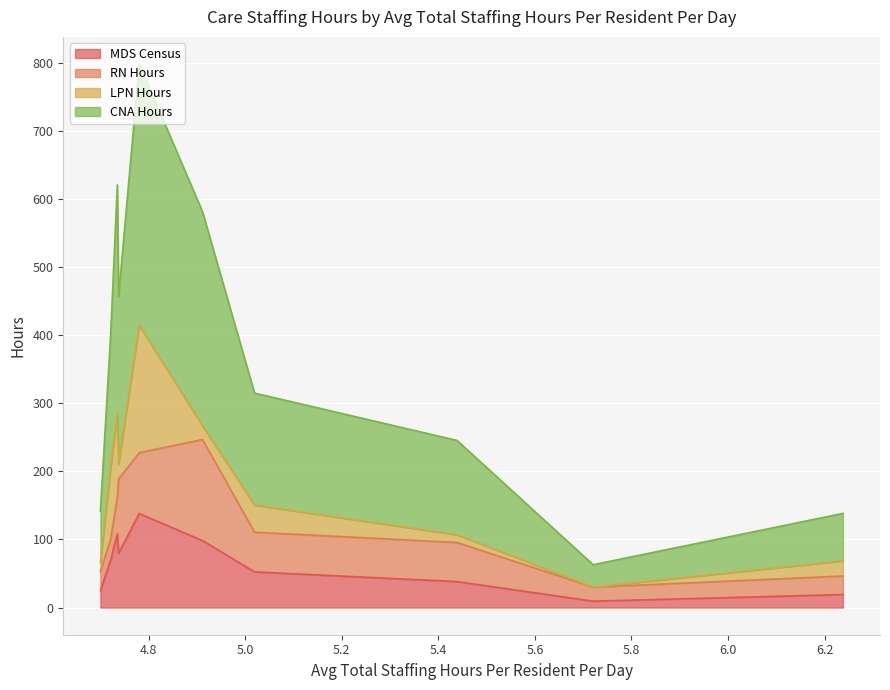

True or false: MDS Census and CNA Hours cross at least once.

False